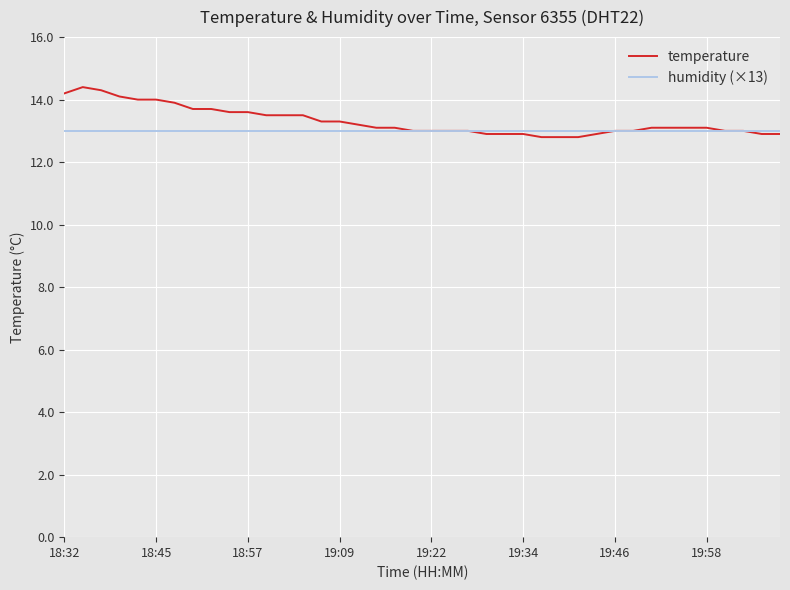

Which series has the largest range (max minus min)?

temperature